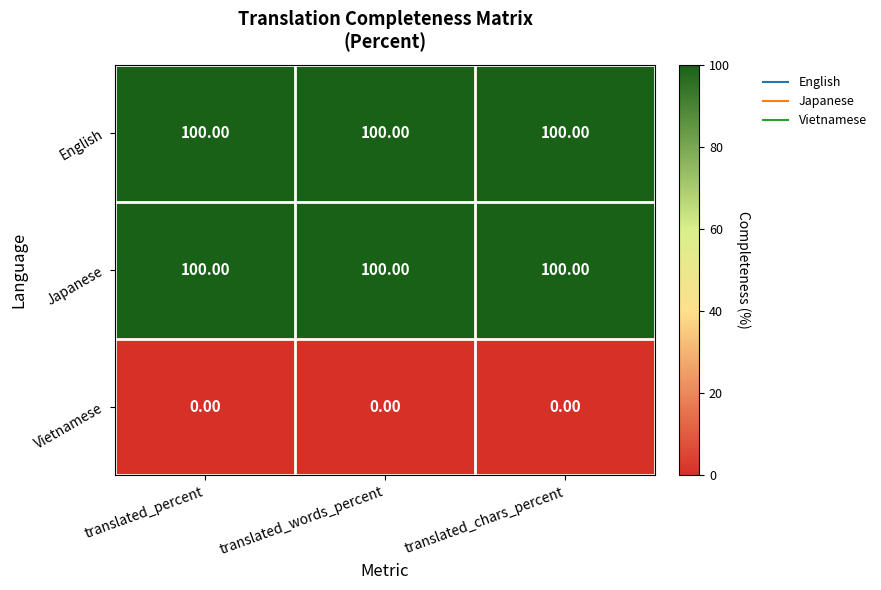

What is the total value across all series at translated_chars_percent?

200